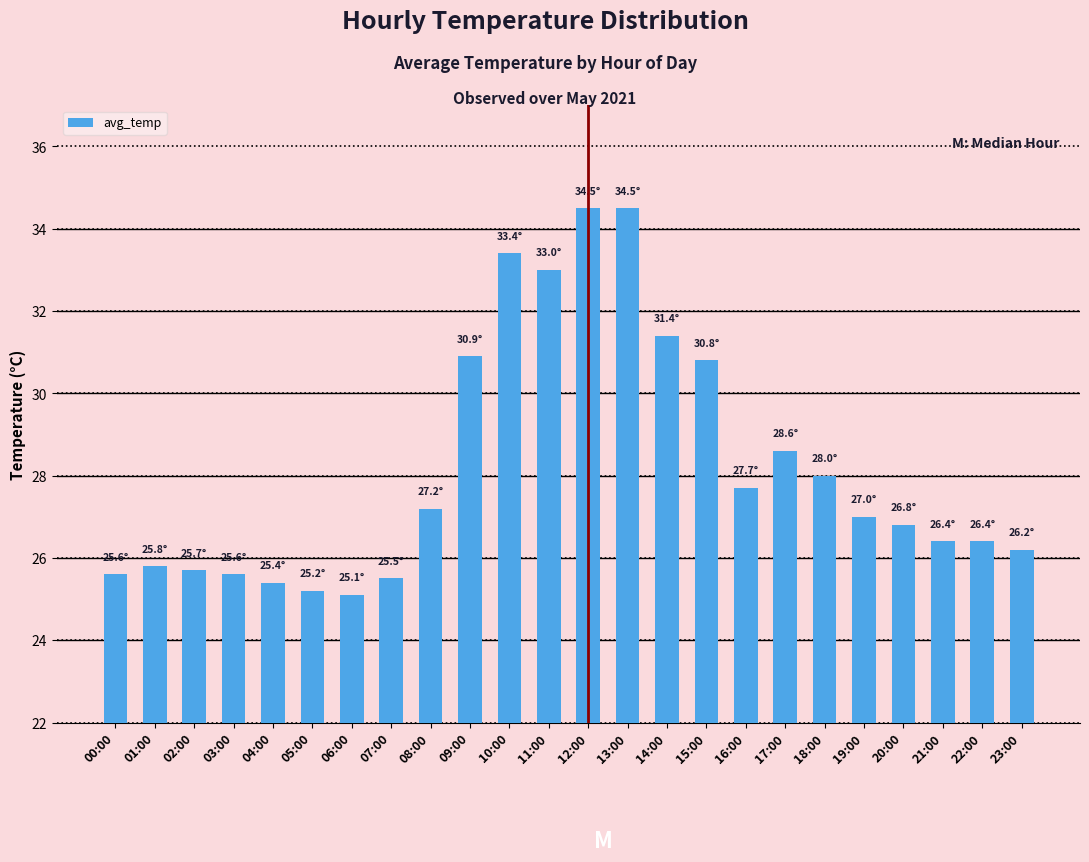

What is the value of the 14th bar from the left?

34.5